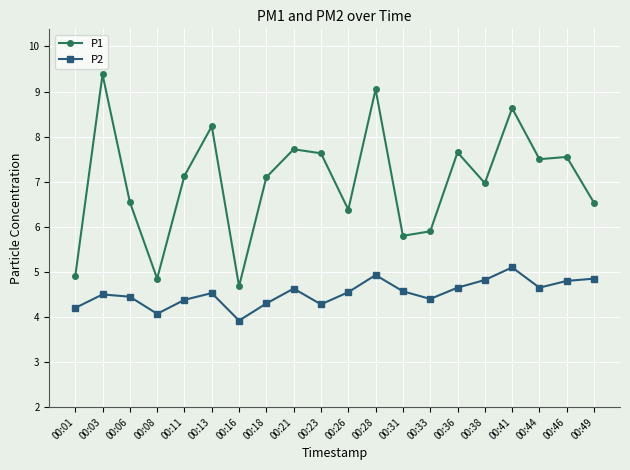

Is the value of P1 at 00:11 greater than the value of P2 at 00:23?

Yes